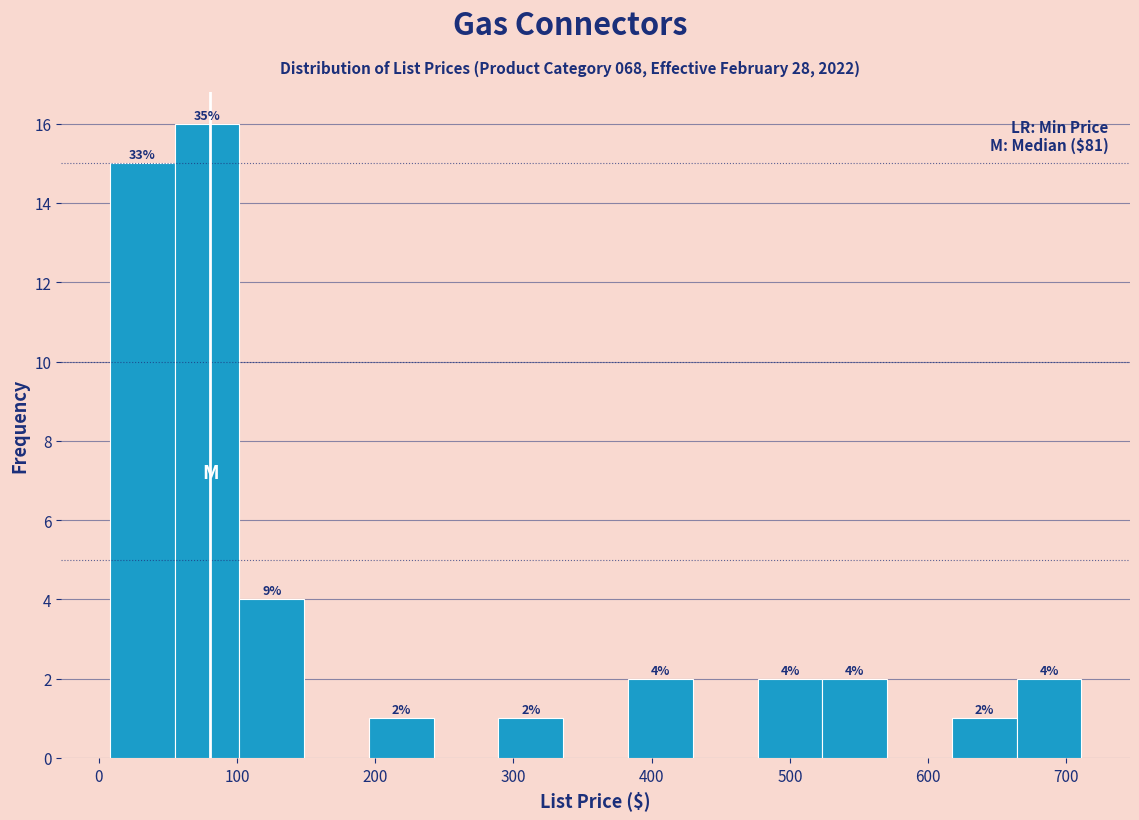

Which range on the x-axis has the tallest bar?

50 to 100